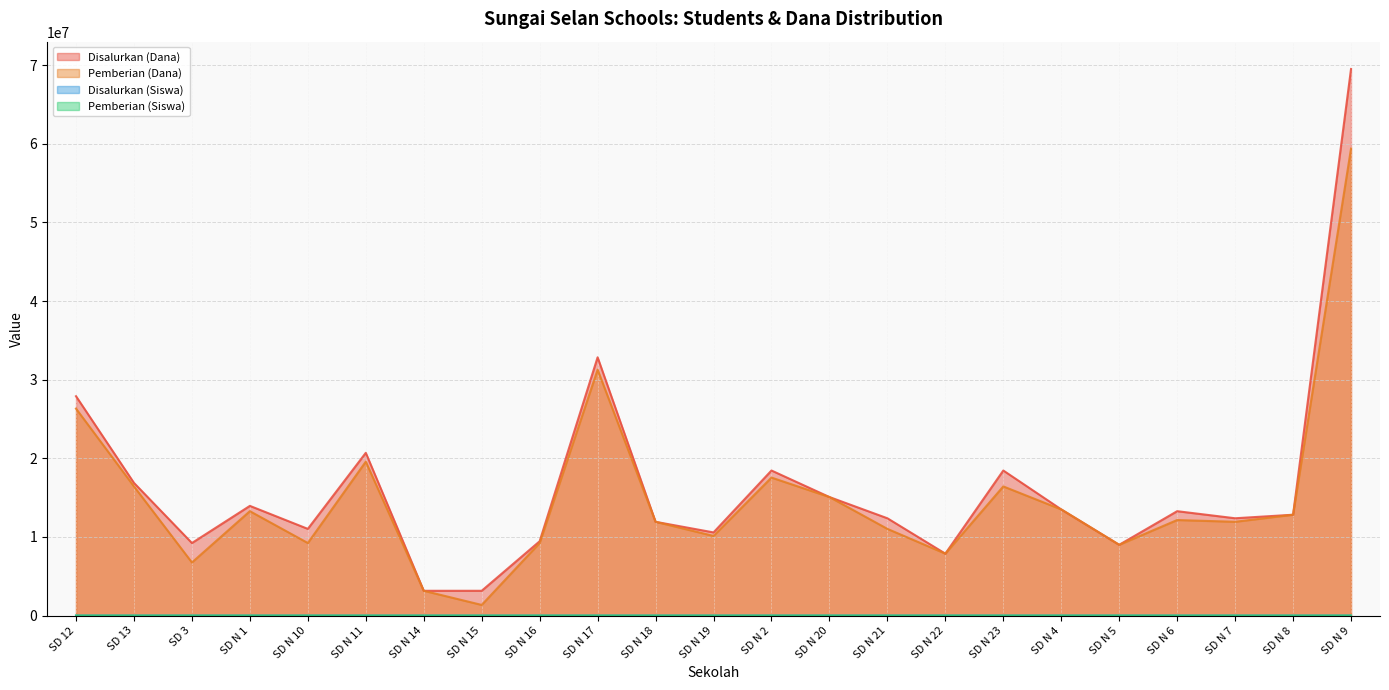

What is the value of the Disalurkan (Siswa) point at the 3rd from the left?

25